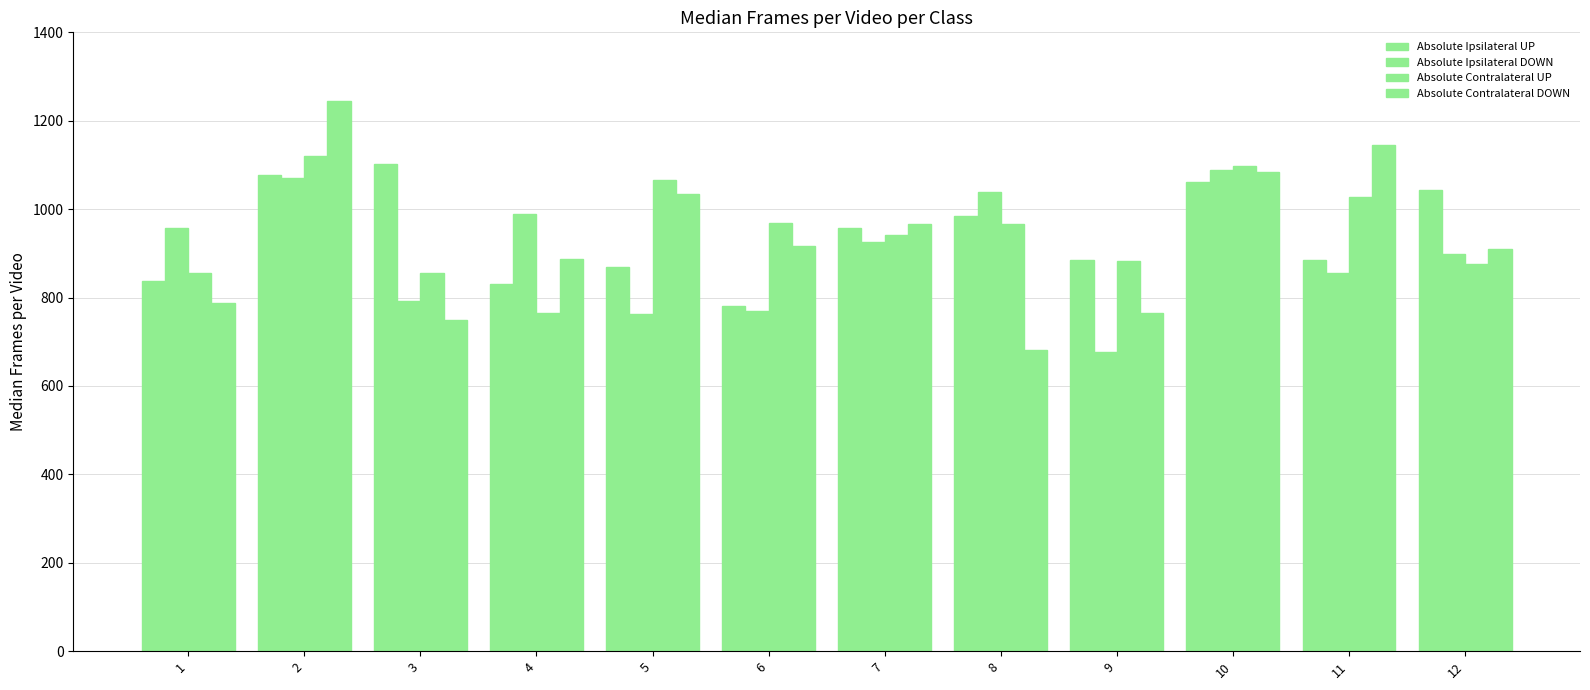

At how many categories does at least one series exceed 1135?

2